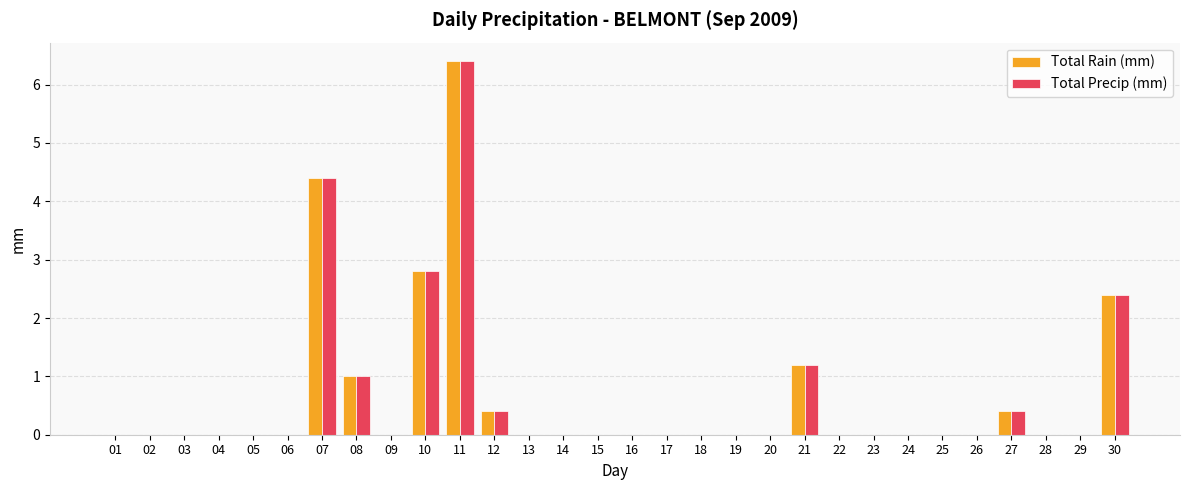

How many groups of bars are there?

30